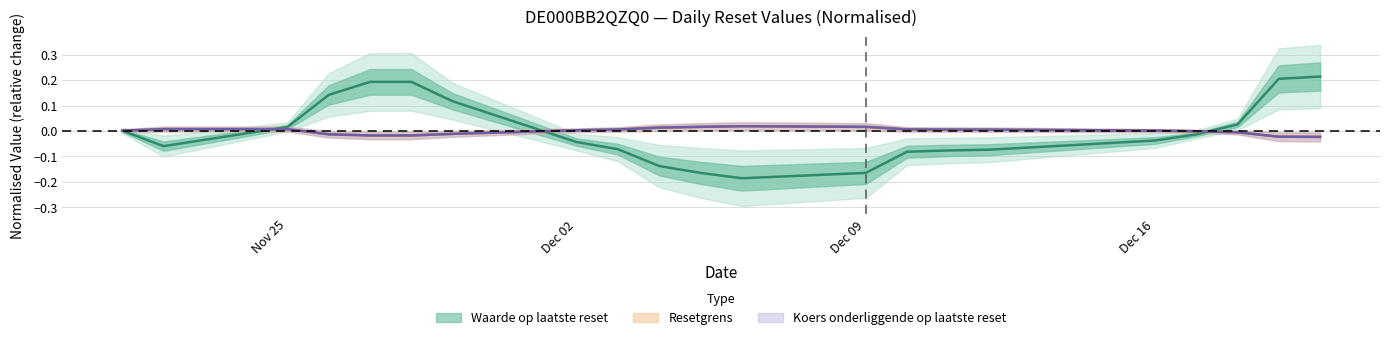

How many values in Koers onderliggende op laatste reset are below zero?

8